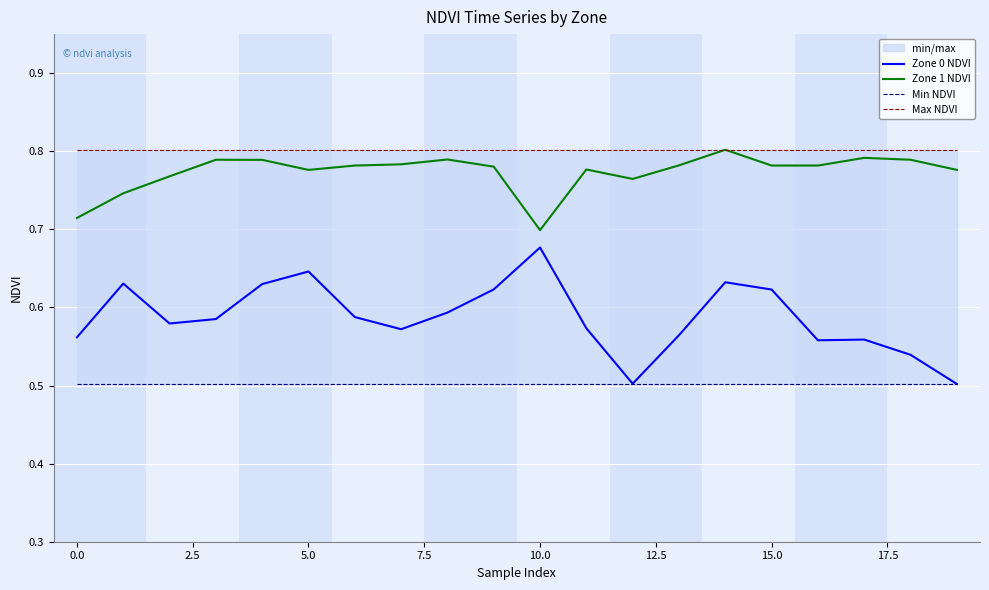

Does the chart display data point markers on the line(s)?

No